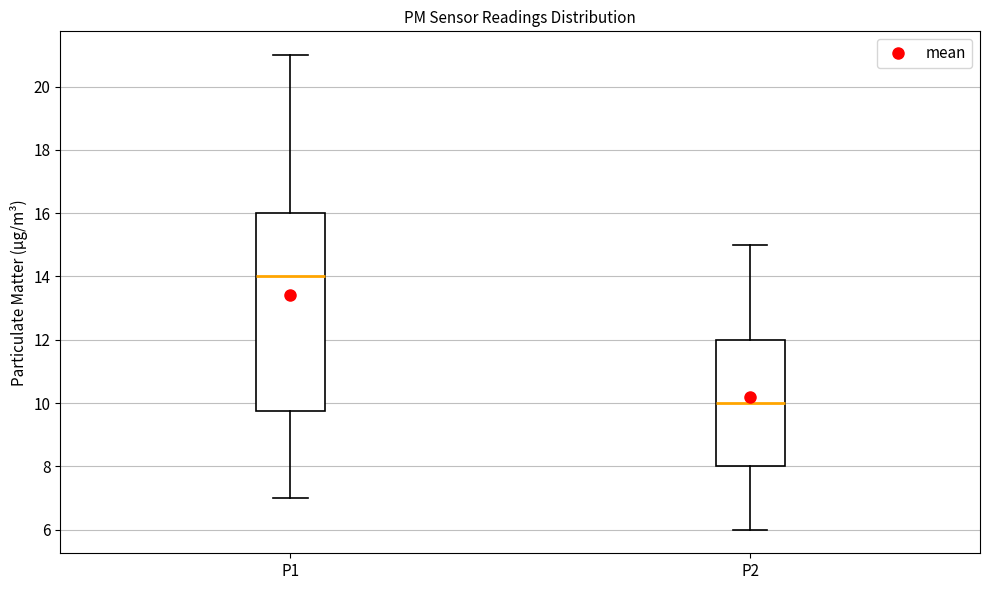

Where does the upper whisker of the box for P1 end on the y-axis? The values are not printed on the chart, so give them approximately, as read against the axis.

21.0